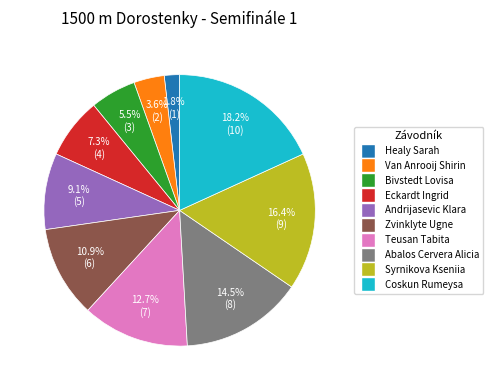

Which has a higher value, Zvinklyte Ugne or Syrnikova Kseniia?

Syrnikova Kseniia